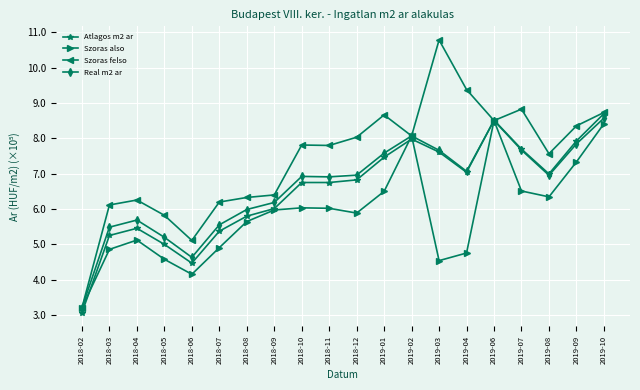

How many interior local peaks does the Real m2 ar series have?

4